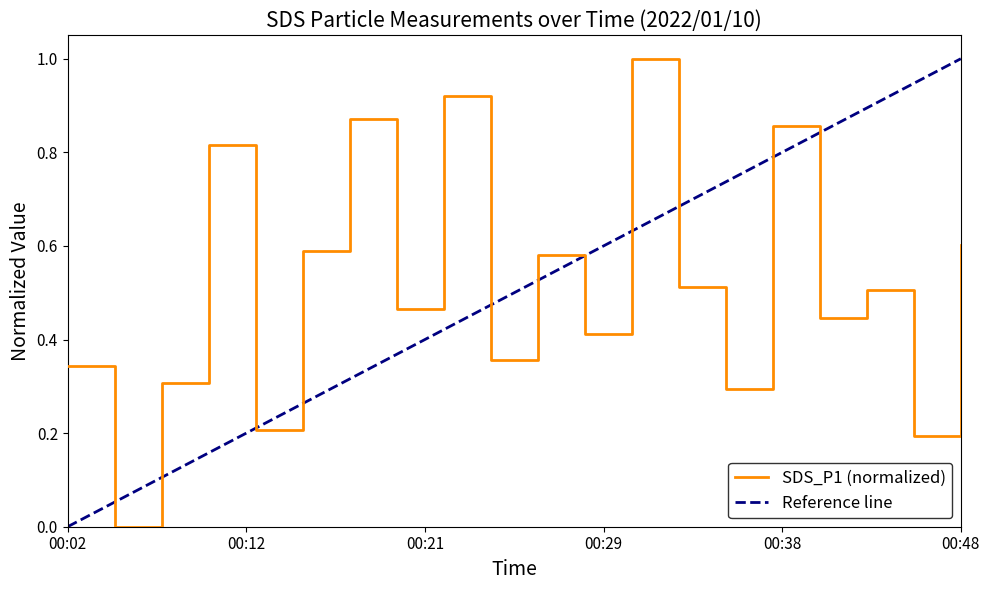

What is the change in value from 00:07 to 00:46?

-0.1